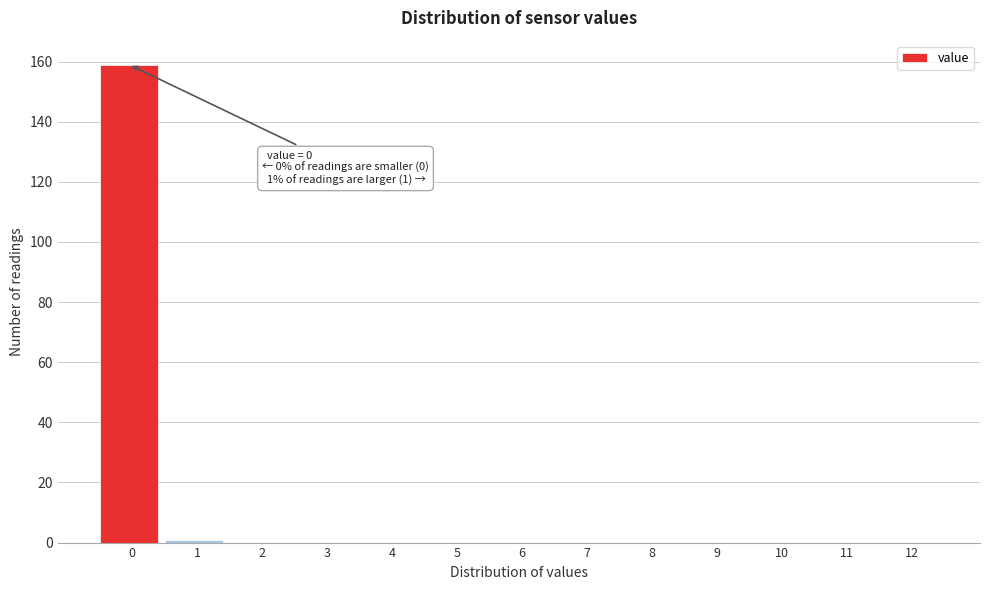

Reading left to right, what are all the values shown in this chart?

0=159	1=1	2=0	3=0	4=0	5=0	6=0	7=0	8=0	9=0	10=0	11=0	12=0